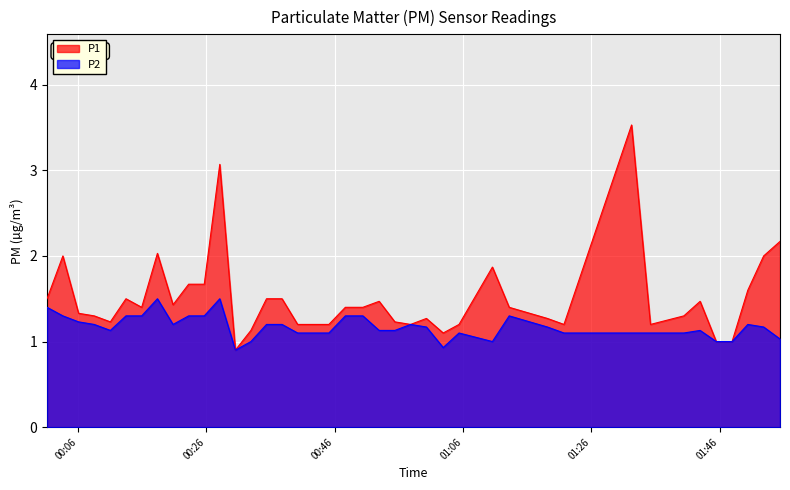

How many values in the P1 series exceed 1?

37